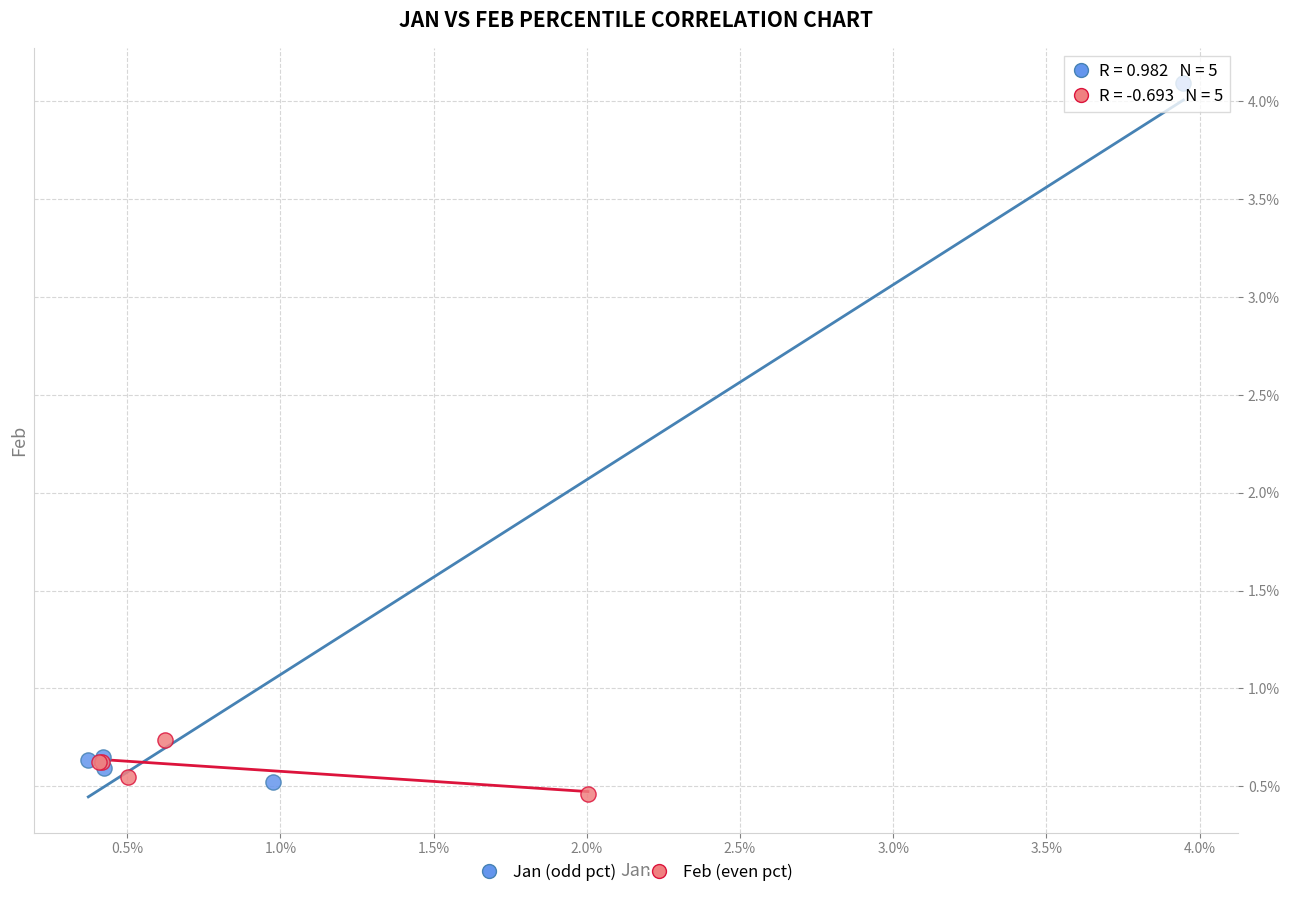

What are all the series names shown in the legend?

Jan (odd pct), Feb (even pct)